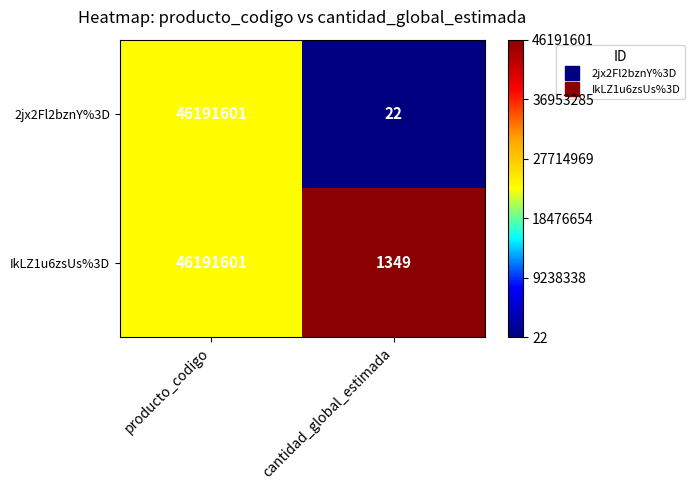

Which series has the widest spread of values?

2jx2Fl2bznY%3D